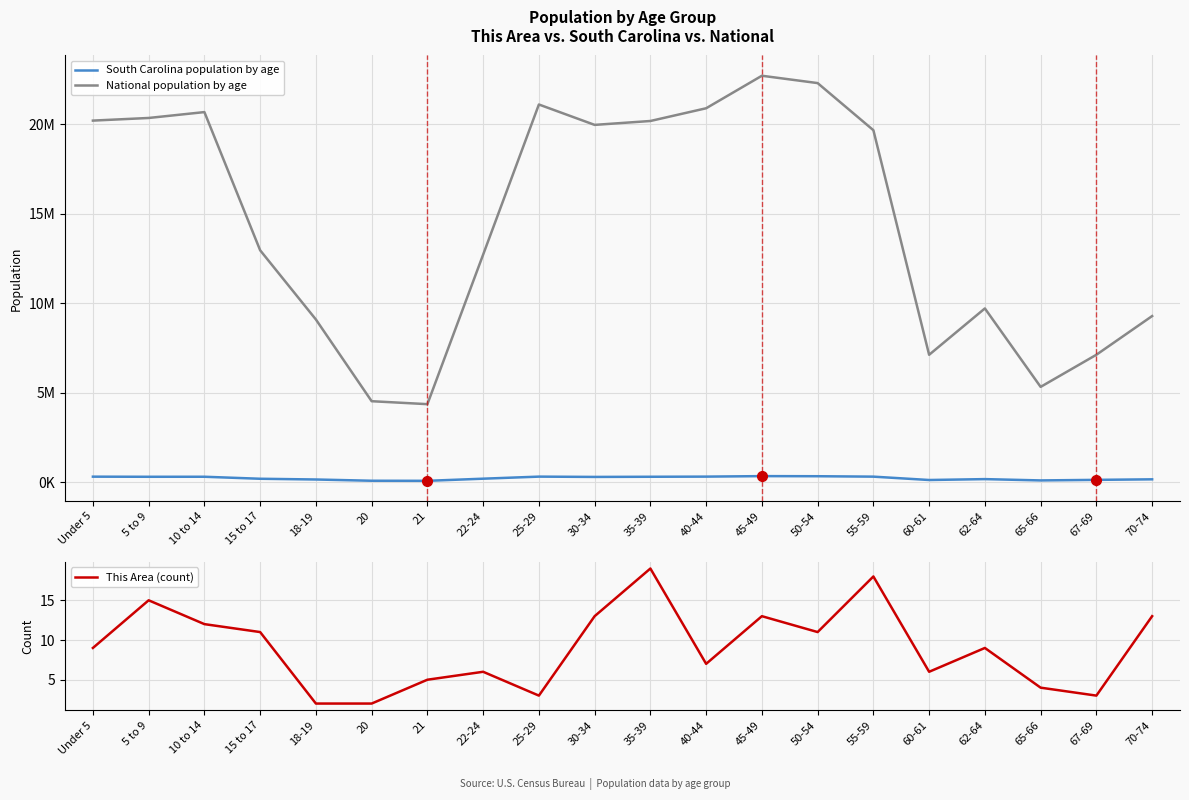

What is the average value of the South Carolina population by age series?

218127